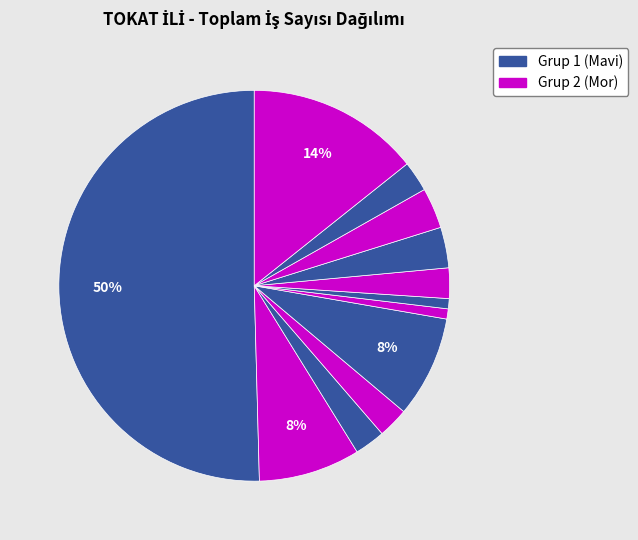

How many segments does this pie chart have?

12